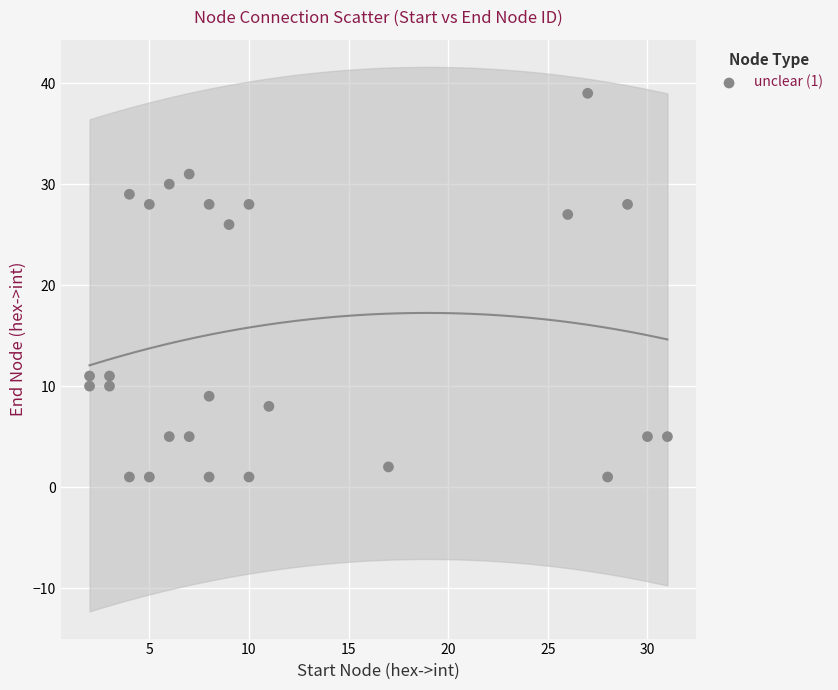

What Y value in the scatter plot is closest to 20?

26